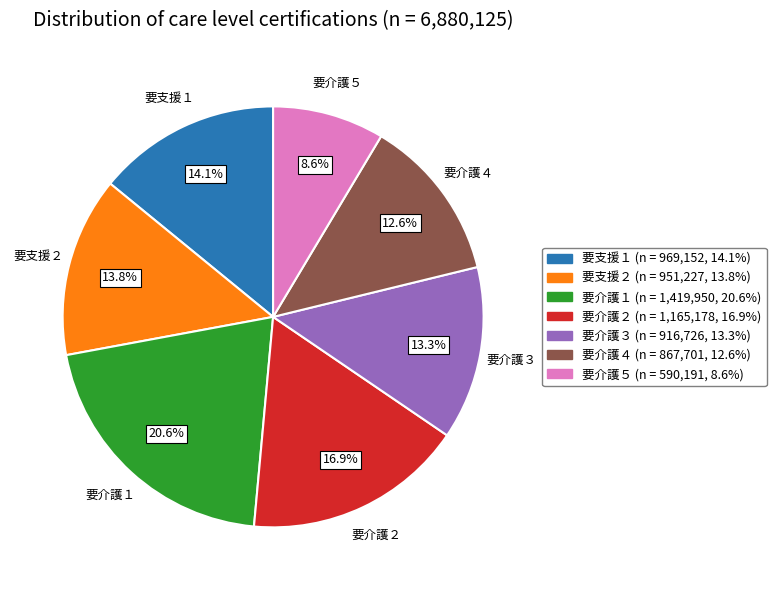

To the nearest percent, what is the average slice percentage?

14%